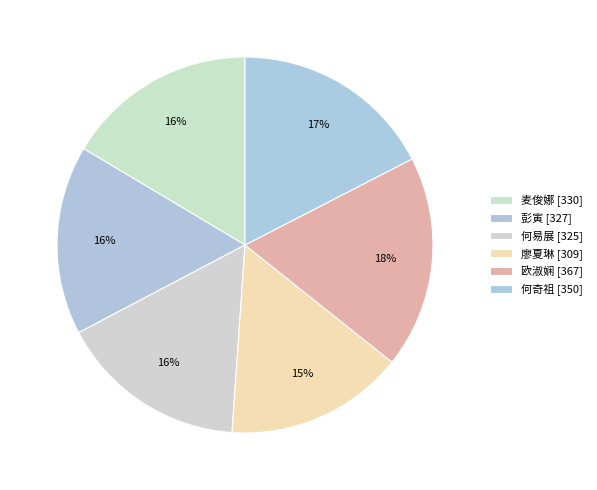

Count the number of slices in the pie.

6